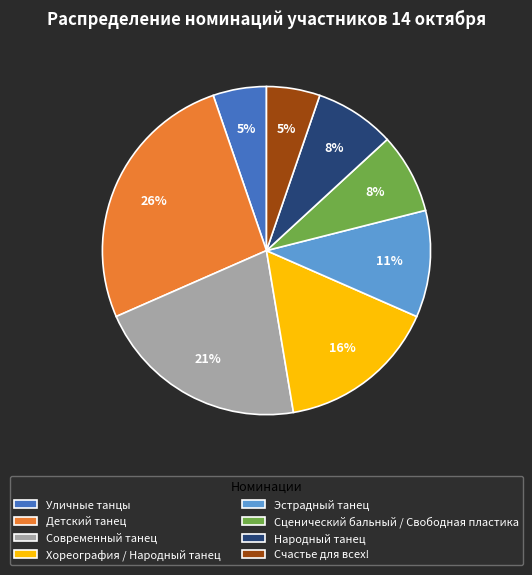

The Народный танец slice represents 16% of the pie. True or false?

False